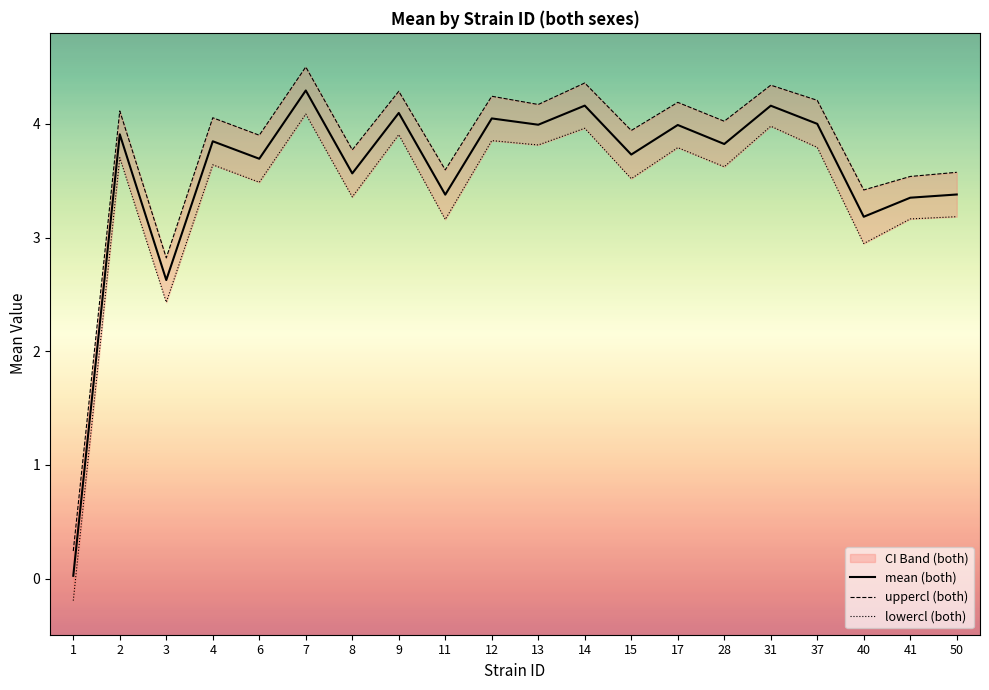

How many data points in mean (both) are above 3?

18